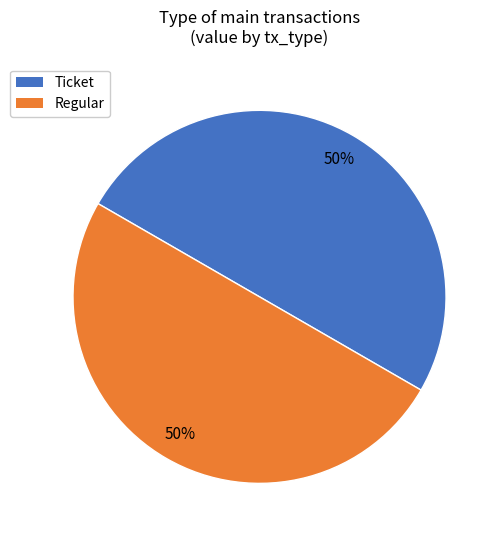

Is the sum of Regular and Ticket greater than half?

Yes